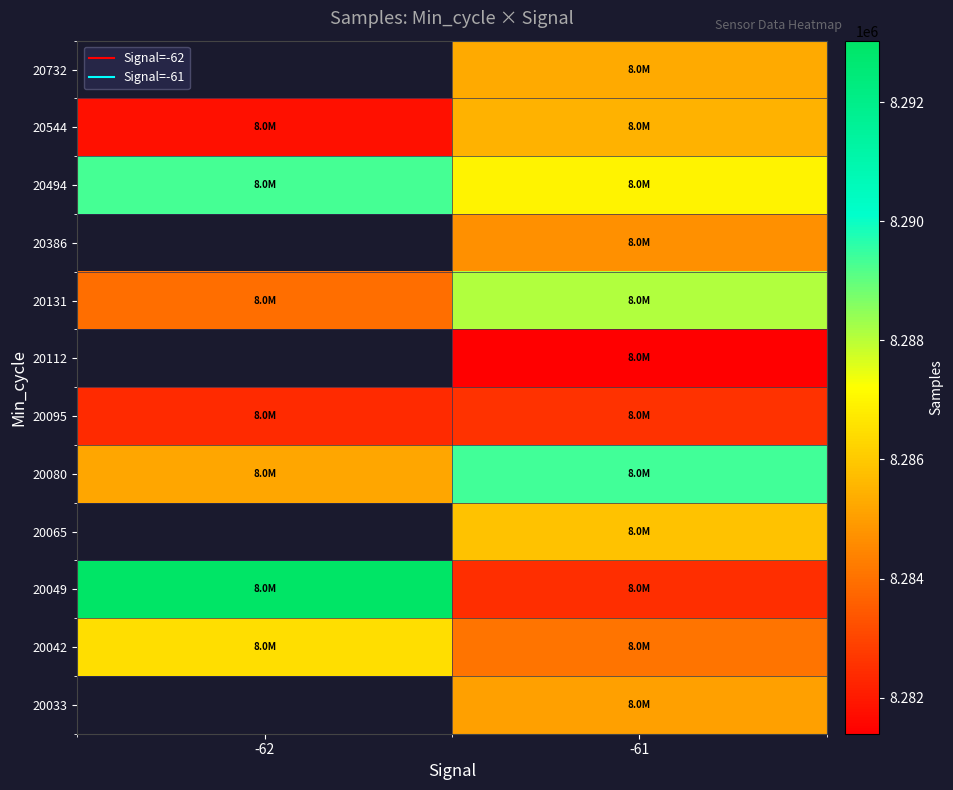

What is the total value across all series at -61?

99421276.1